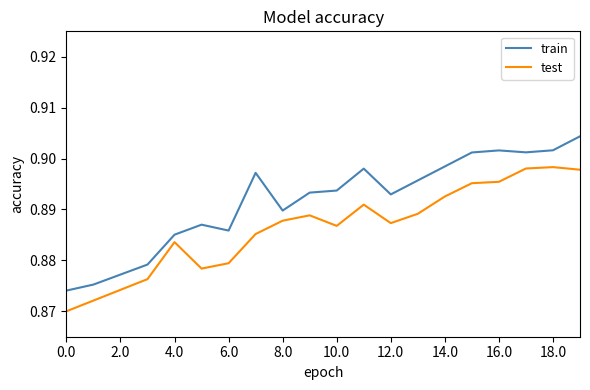

Which series has the largest total across all categories?

train